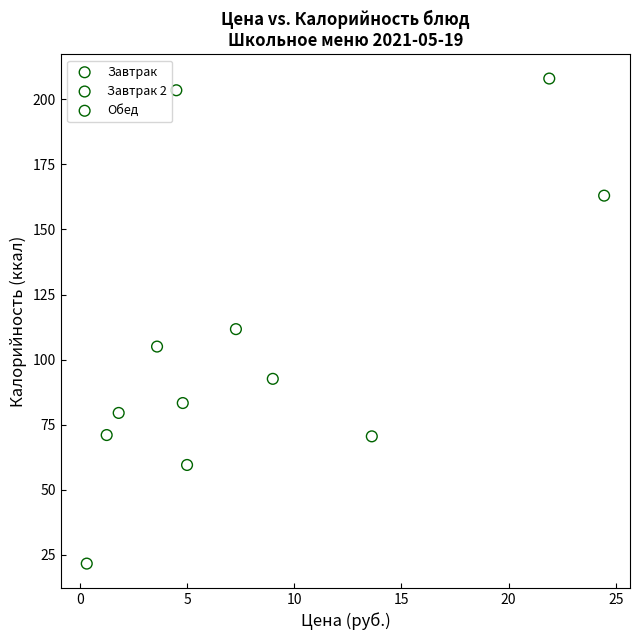

Which series contains the lowest Y value?

Завтрак